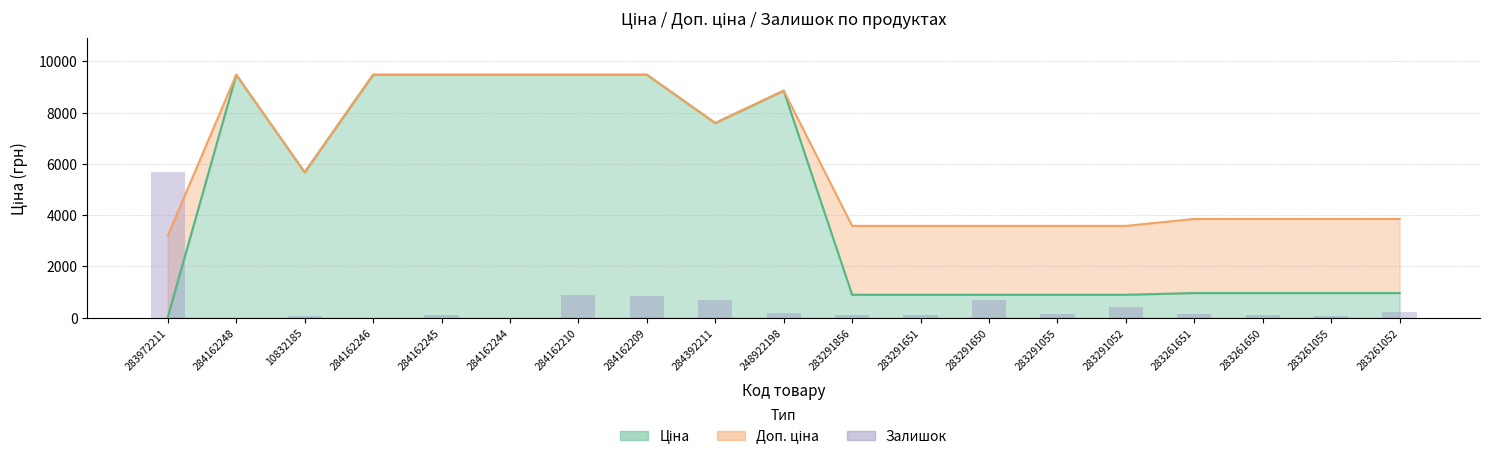

What position from the left is 284392211?

9